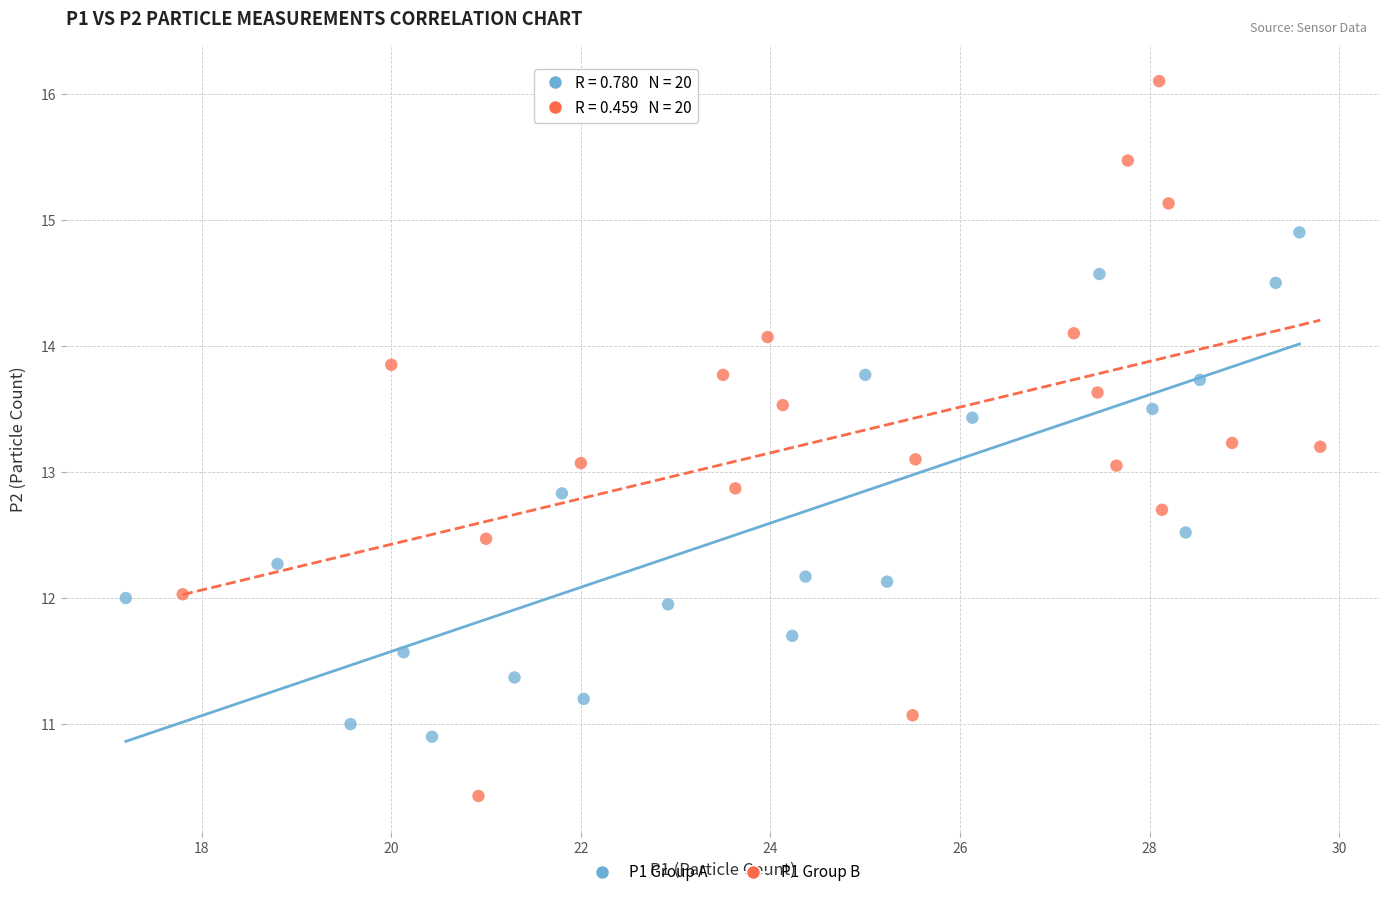

Which series contains the lowest Y value?

P1 Group B